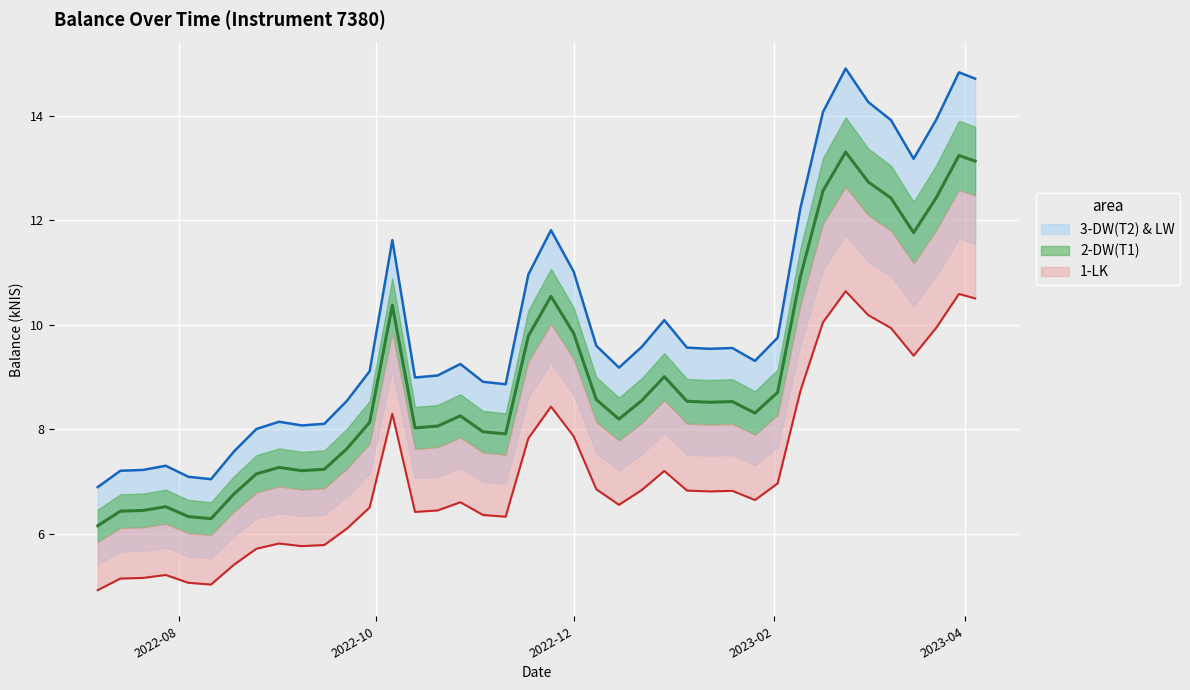

The chart shows a value of 12.7 at 2022-10-13. True or false?

False